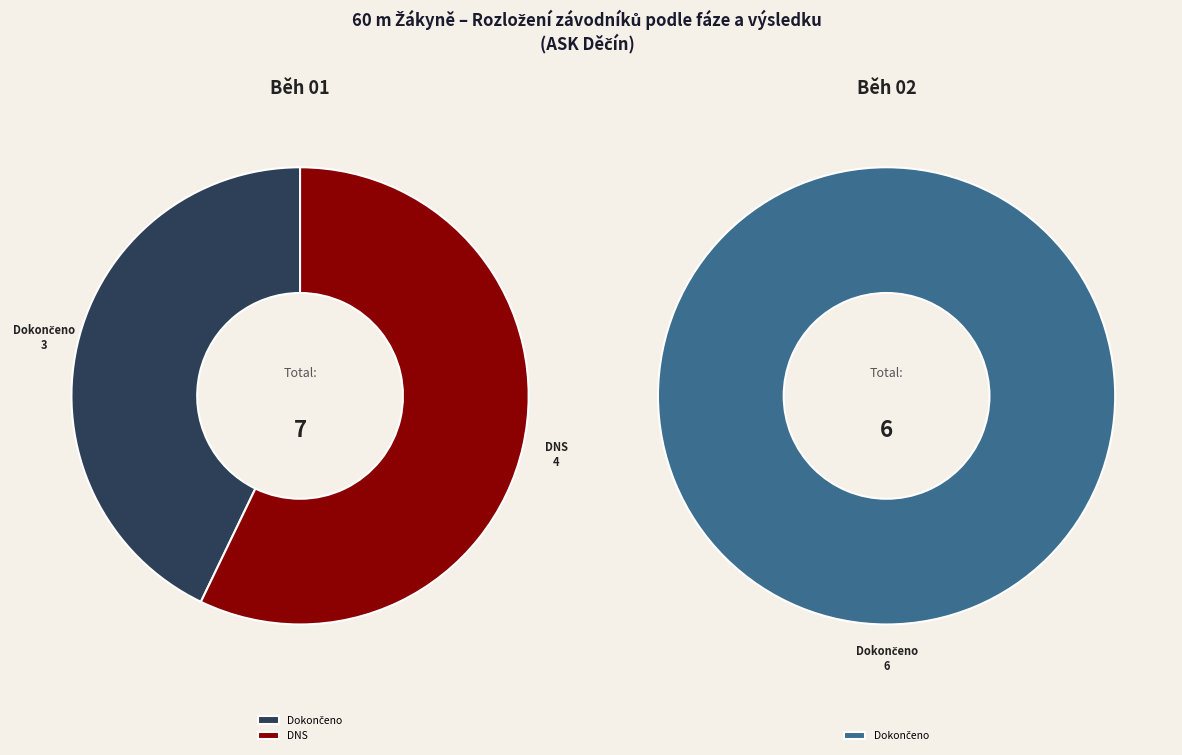

Is there any slice that represents more than half of the pie?

Yes